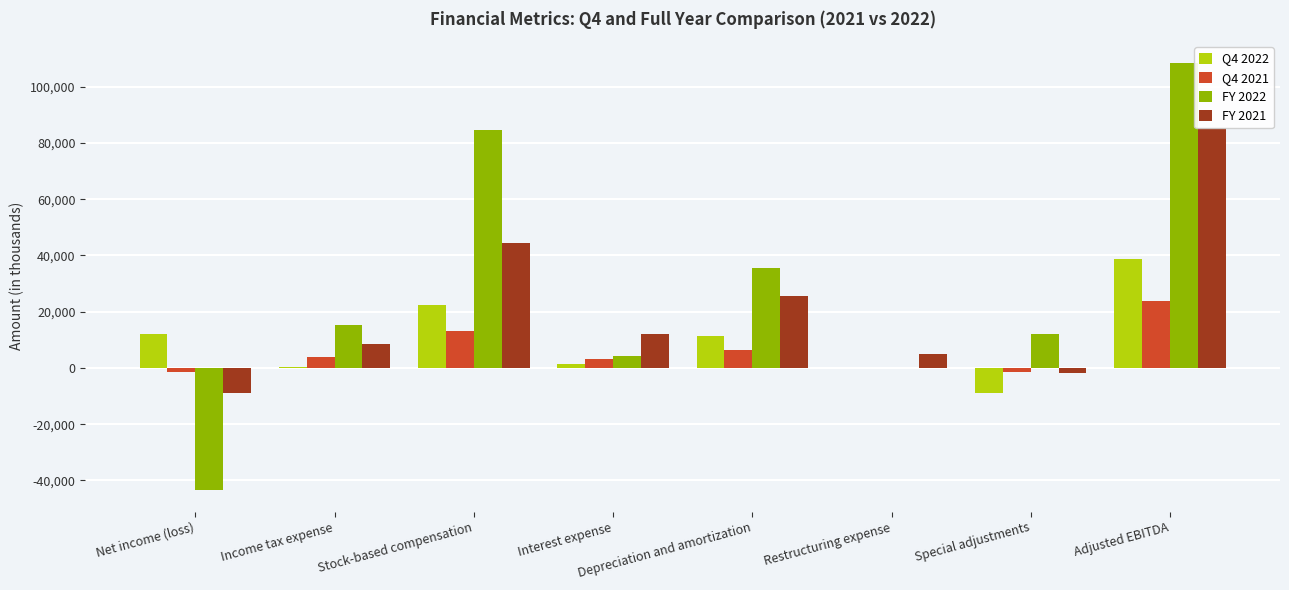

Is the value of Q4 2022 at Stock-based compensation greater than the value of FY 2022 at Interest expense?

Yes